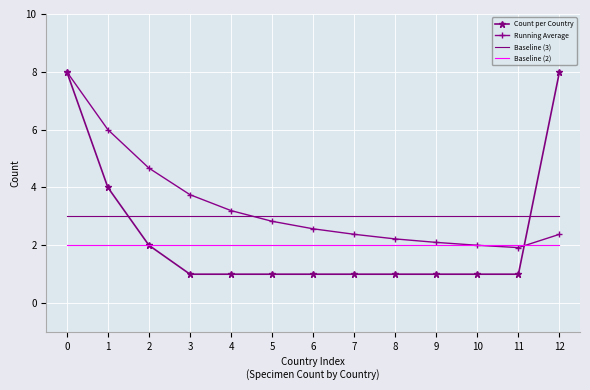

The Count per Country series shows 1.0 at 3. True or false?

True